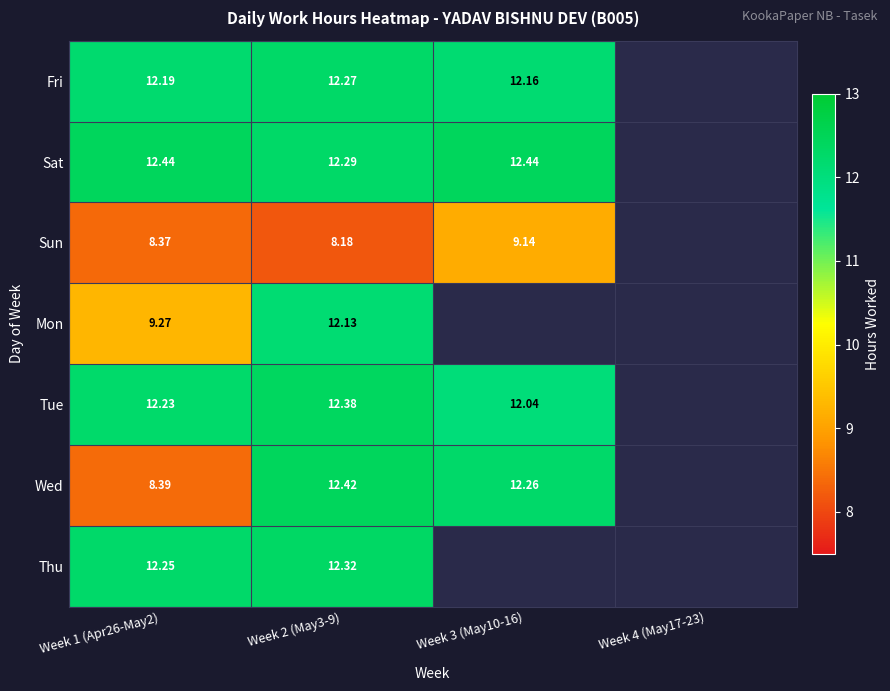

At which category is the sum across all series the highest?

Week 2 (May3-9)